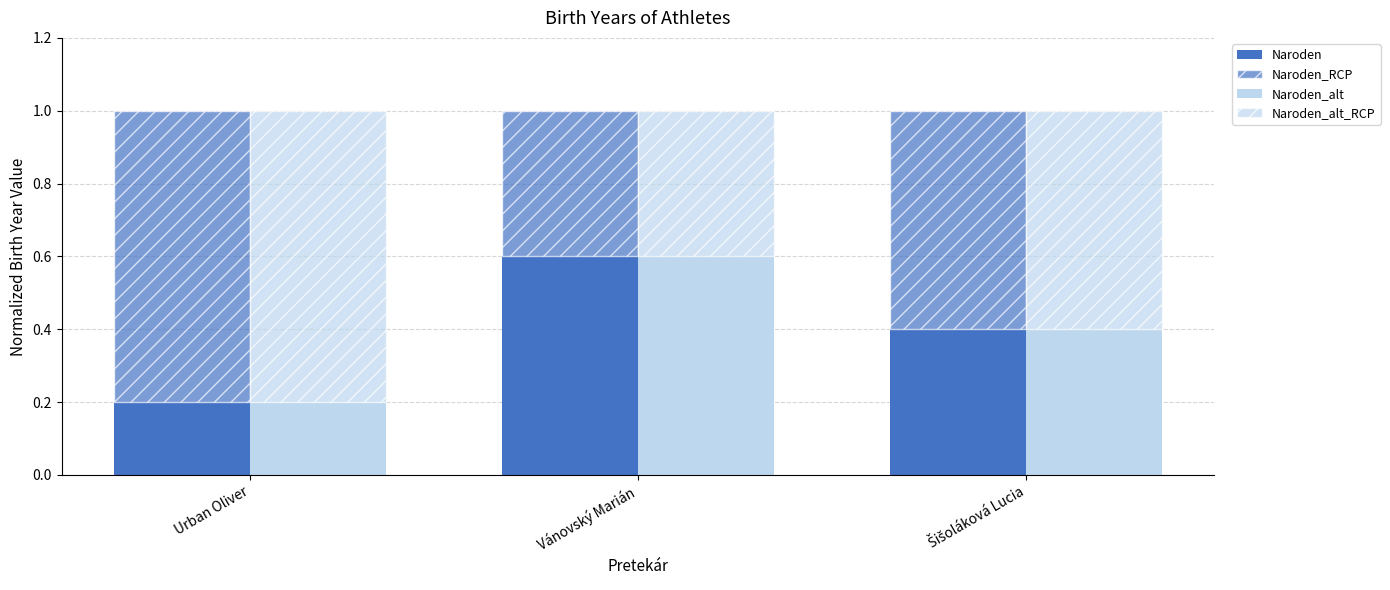

At which category is the sum across all series the highest?

Urban Oliver